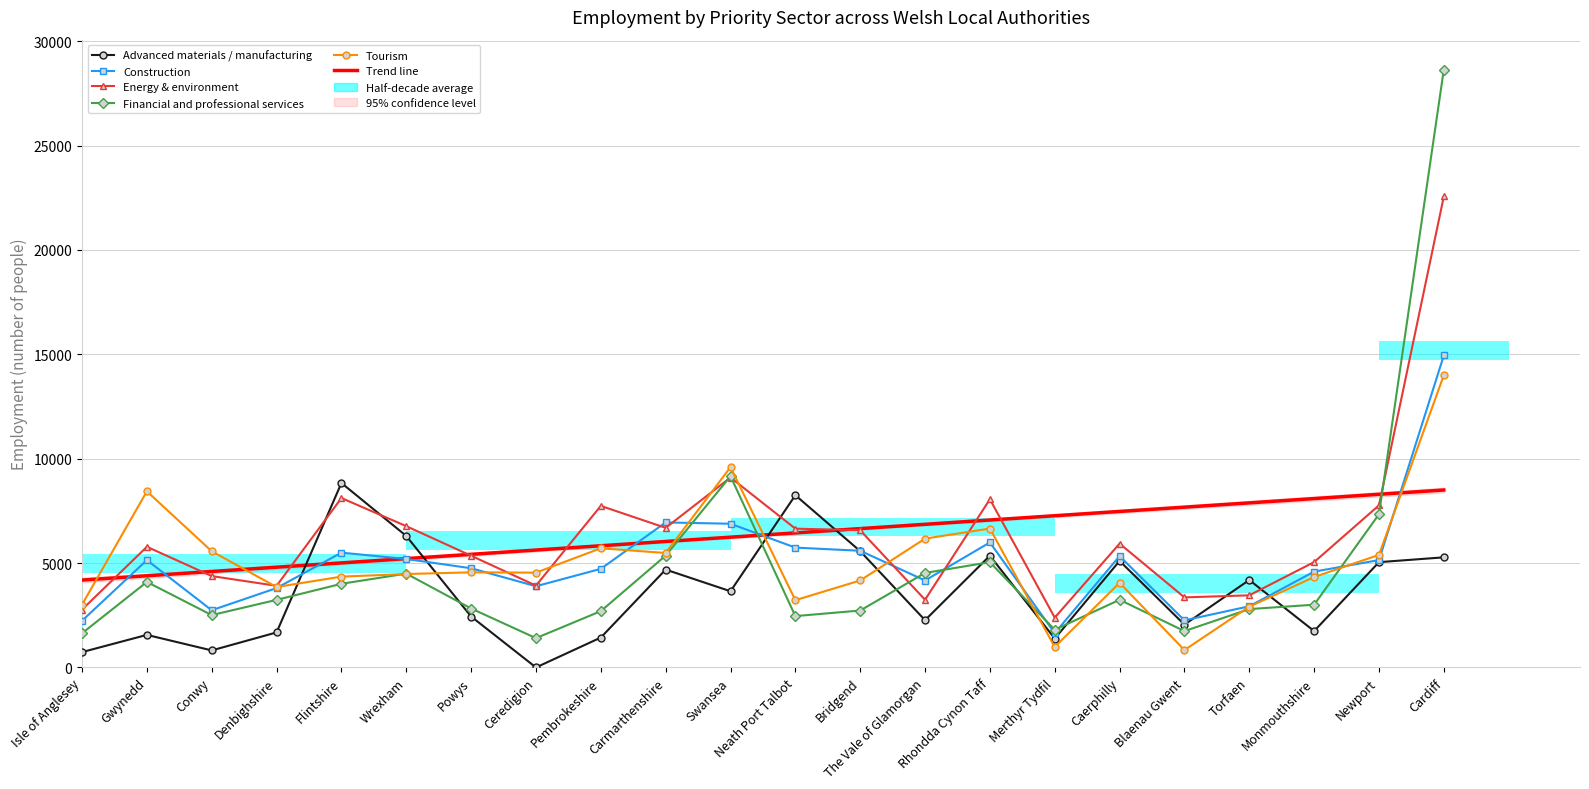

Rank the series at Powys from lowest to highest value.

Advanced materials / manufacturing, Financial and professional services, Tourism, Construction, Energy & environment, Trend line